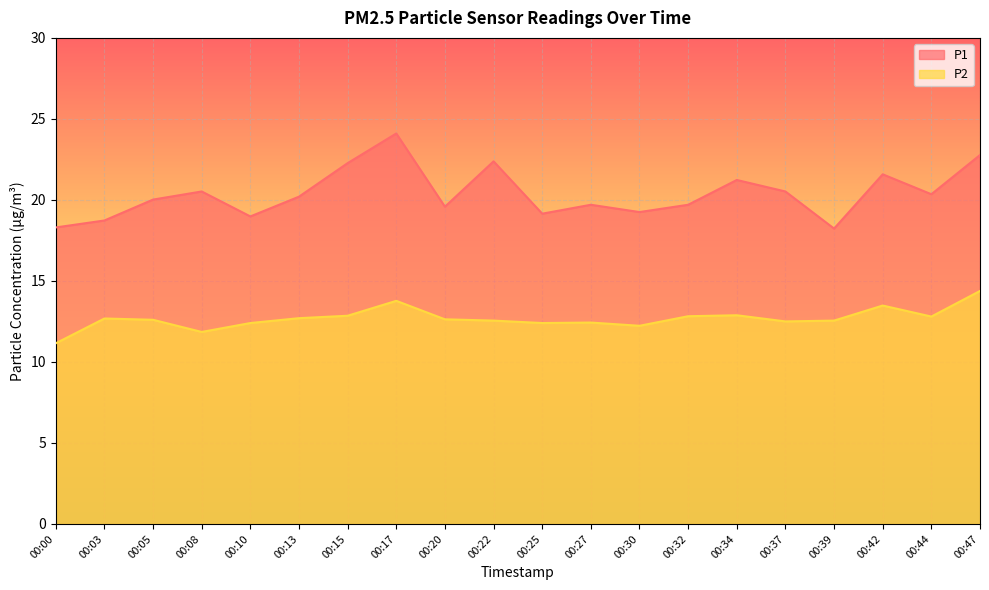

What is the approximate value of P1 at 00:25?

19.1